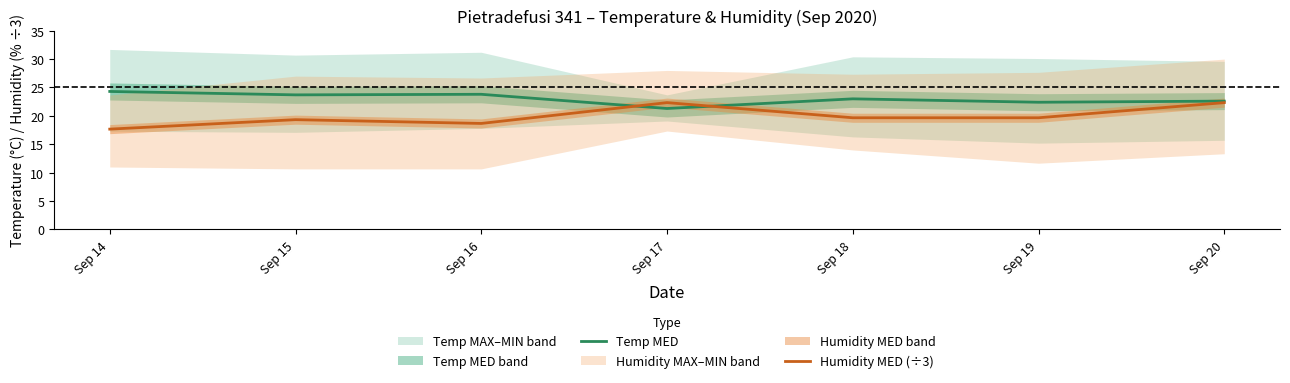

Reading left to right, what are all the values shown in this chart?

Temp MED: 24.3	23.7	23.8	21.3	23.0	22.4	22.6
Humidity MED (÷3): 17.7	19.3	18.7	22.3	19.7	19.7	22.3